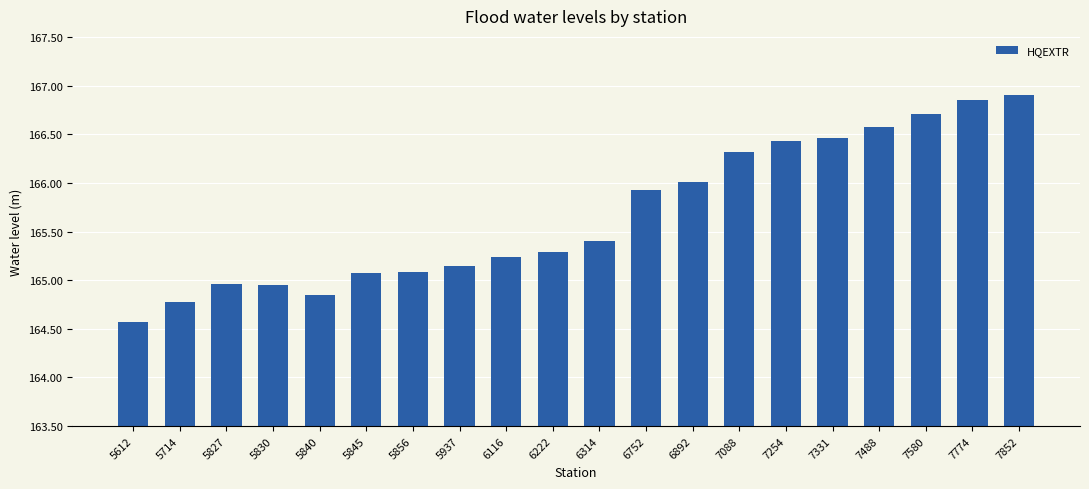

Does the chart contain any negative values?

No